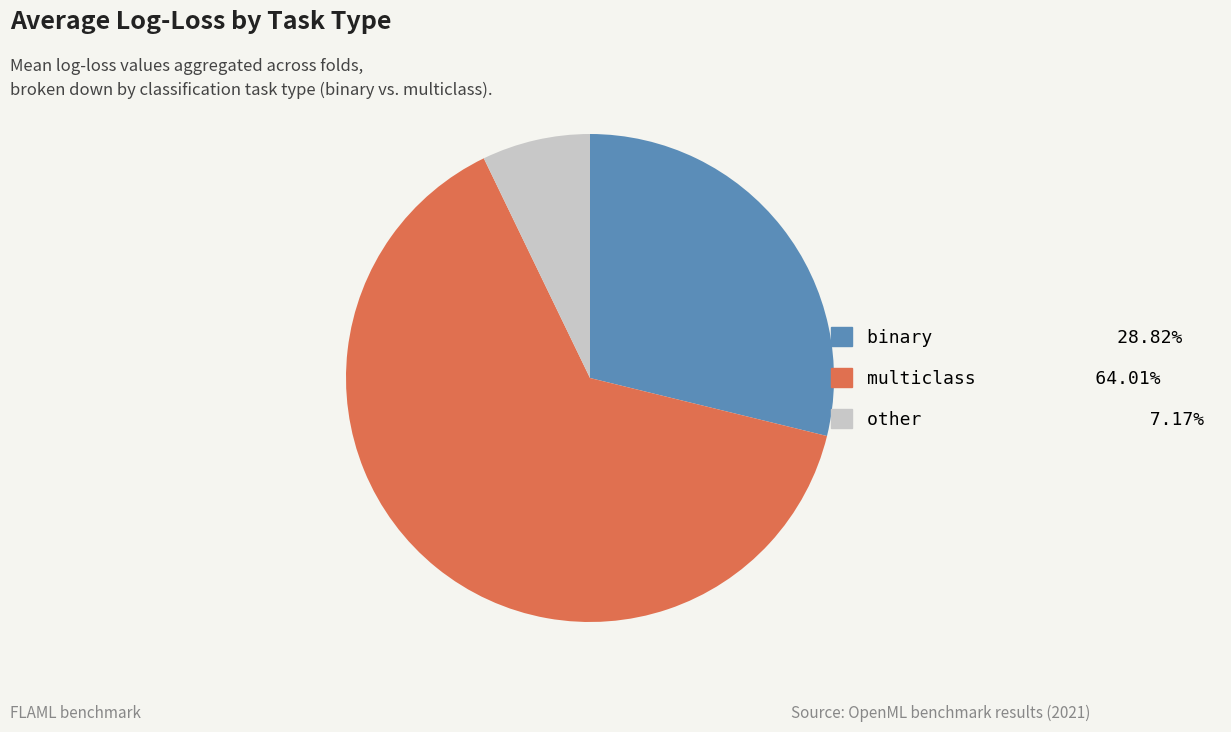

Rank the categories by value from highest to lowest.

multiclass, binary, other